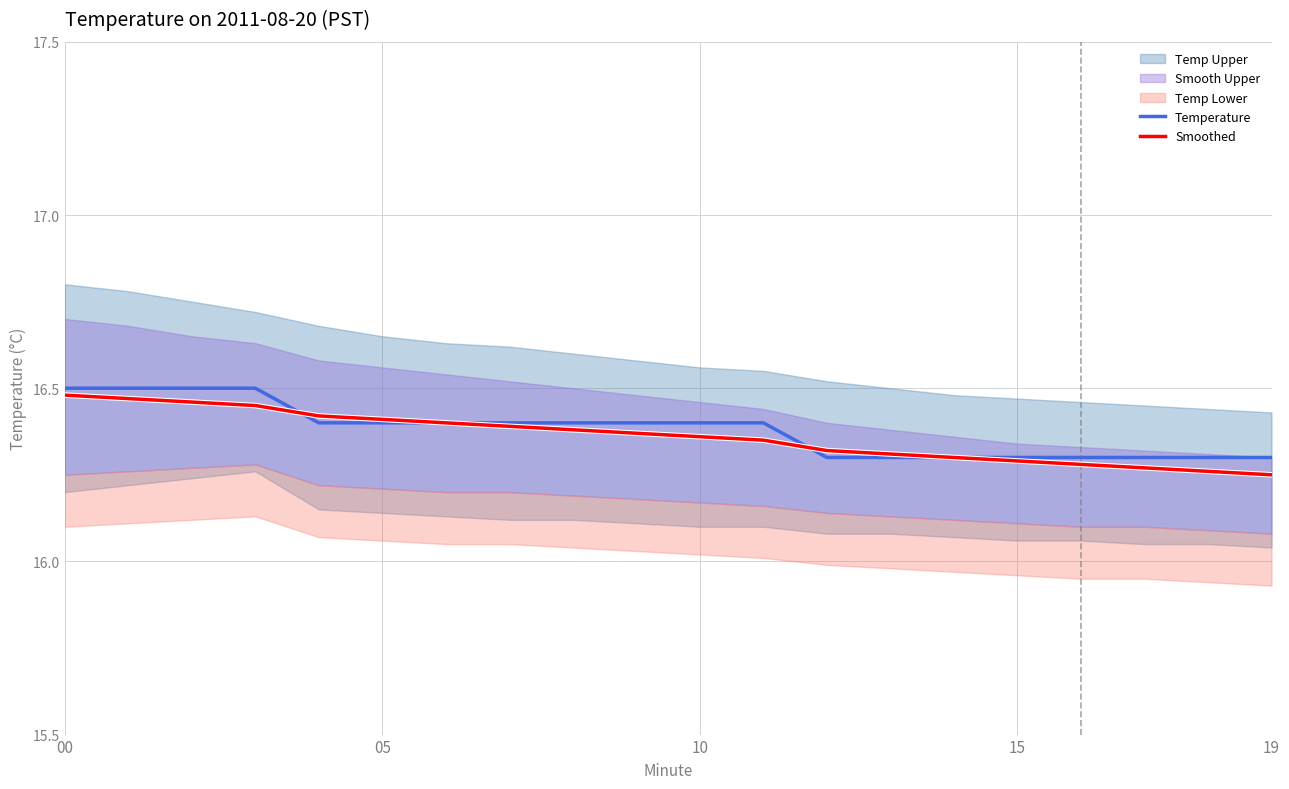

True or false: Temperature and Smoothed intersect in this chart.

True